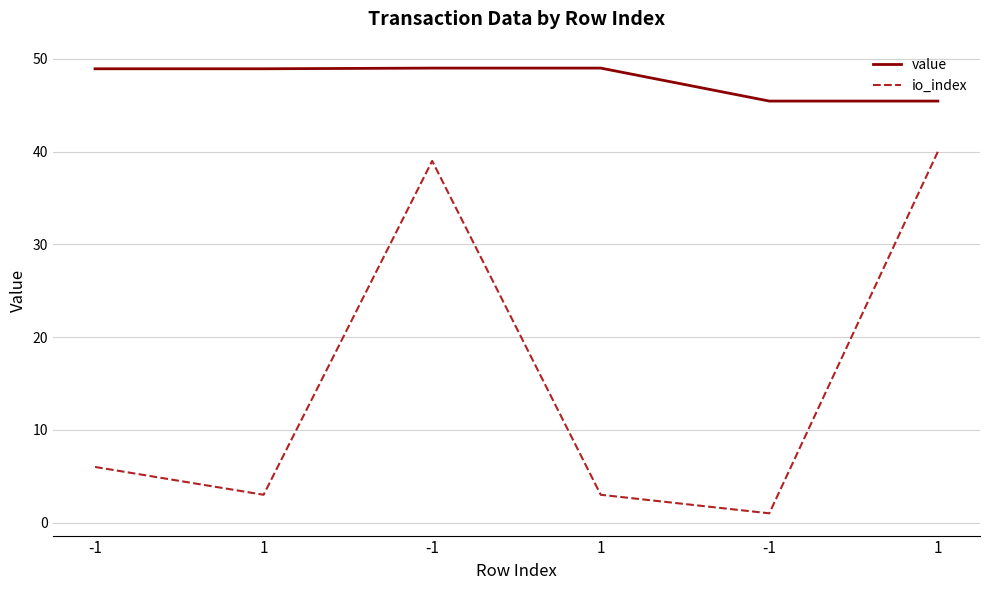

At how many categories does at least one series exceed 11?

6